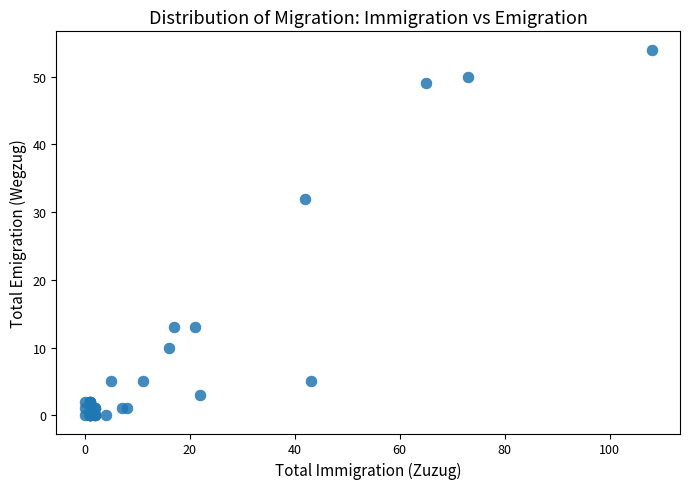

What Y value in the scatter plot is closest to 27?

32